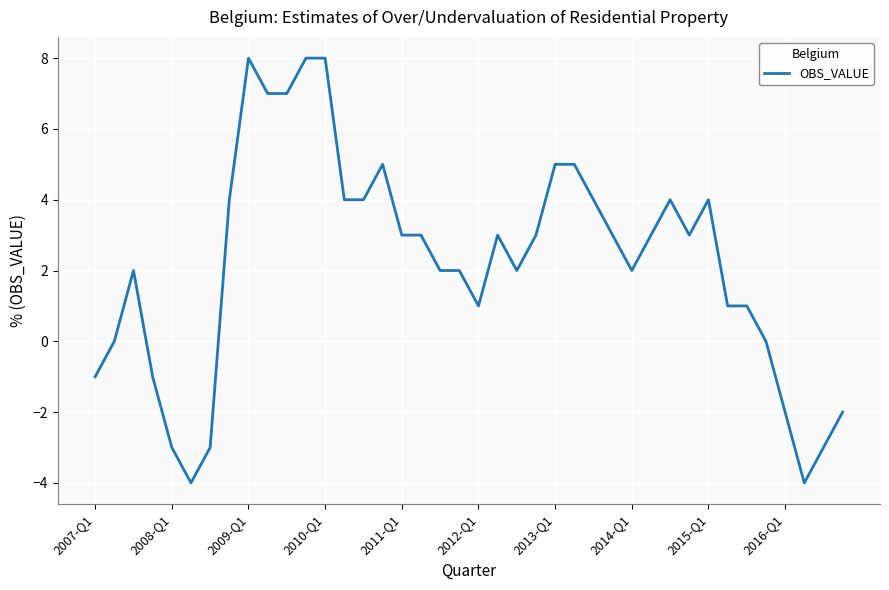

What is the difference between the maximum and minimum values?

12